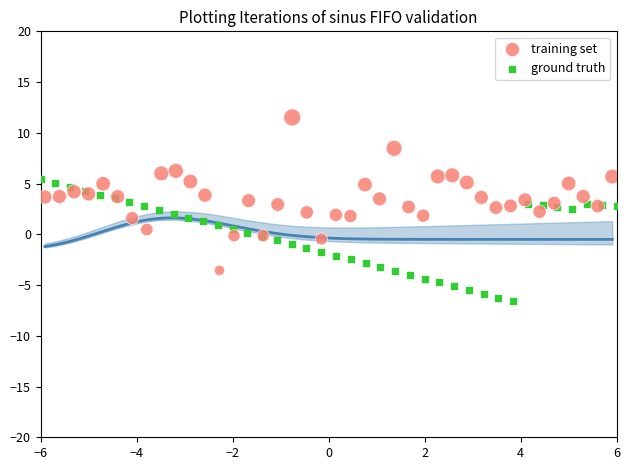

Which series reaches the maximum Y coordinate?

training set